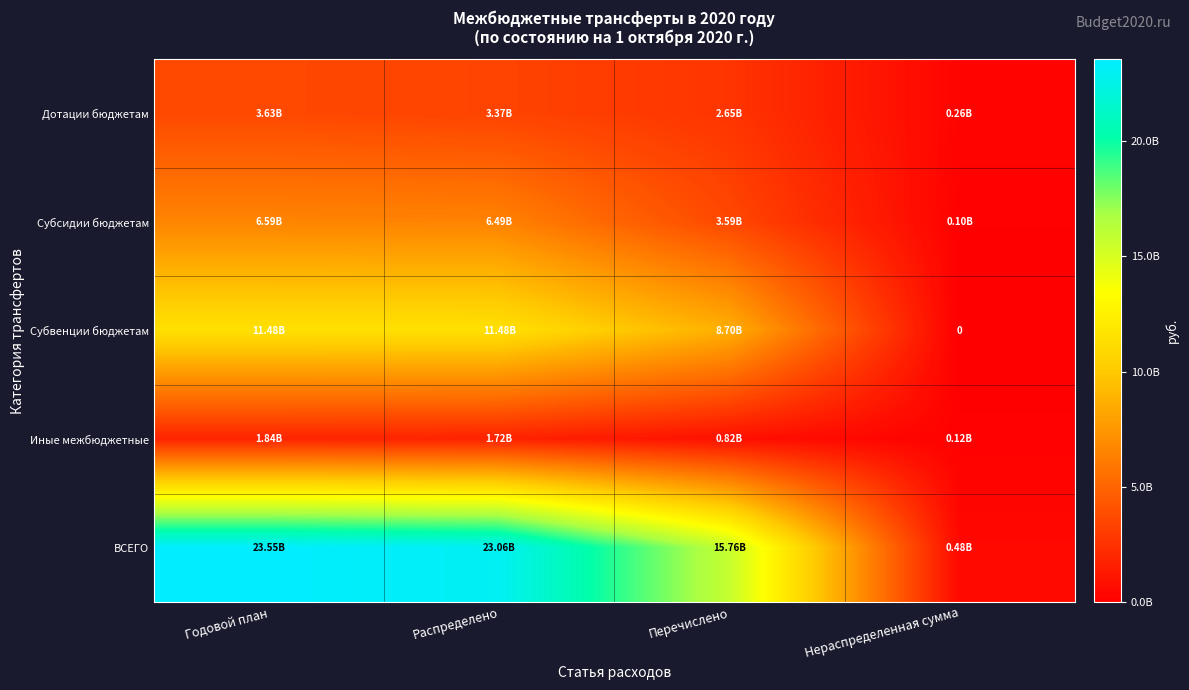

At which label is Дотации бюджетам closest to 1948247004?

Перечислено